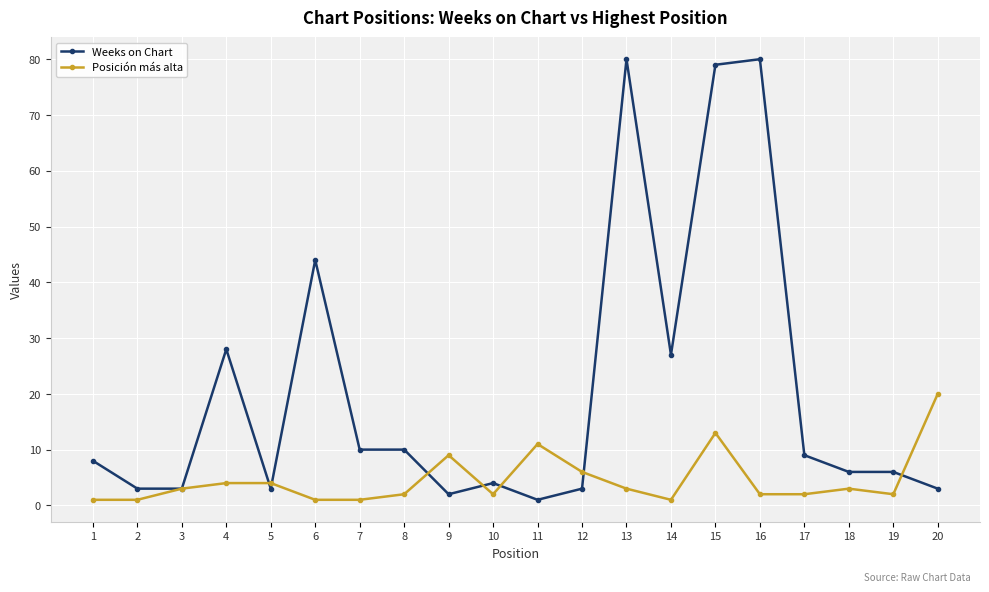

The Weeks on Chart series shows 136 at 16. True or false?

False